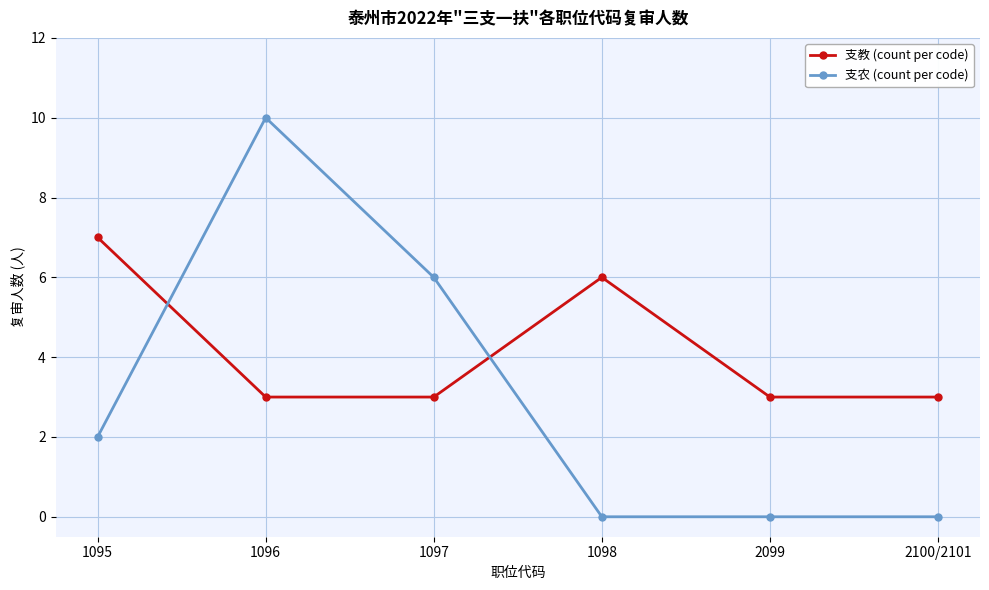

Reading right to left, what are all the values shown in this chart?

支教 (count per code): 2100/2101=3	2099=3	1098=6	1097=3	1096=3	1095=7
支农 (count per code): 2100/2101=0	2099=0	1098=0	1097=6	1096=10	1095=2